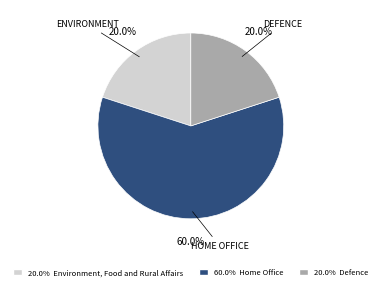

Is there a majority slice in this chart?

Yes